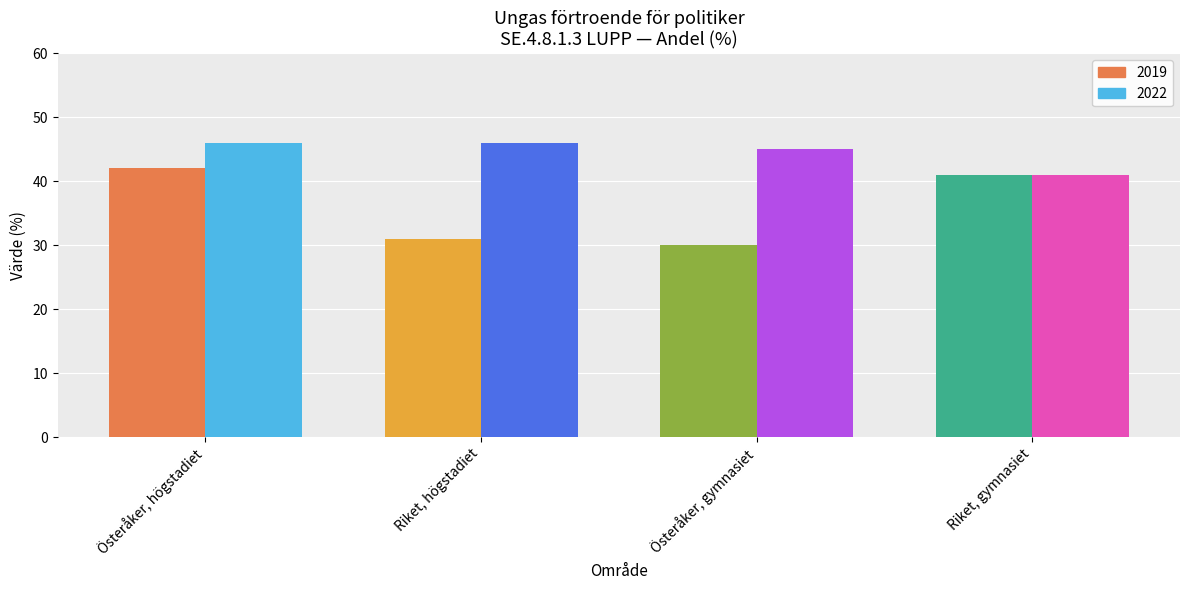

Rank the series by their average value, from highest to lowest.

2022, 2019